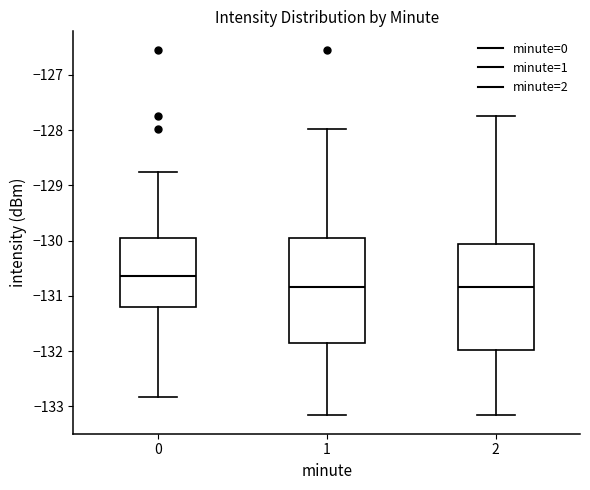

Reading left to right, transcribe this box plot: for each box, give where its median line is, the range the box spans, and where its two whiskers end, as read against the y-axis. The values are not printed on the chart, so give them approximately, as read against the axis.

0: median -130.6, box -131.2 to -130.0, whiskers -132.8 to -128.8
1: median -130.8, box -131.8 to -129.9, whiskers -133.2 to -128.0
2: median -130.8, box -132.0 to -130.1, whiskers -133.2 to -127.7